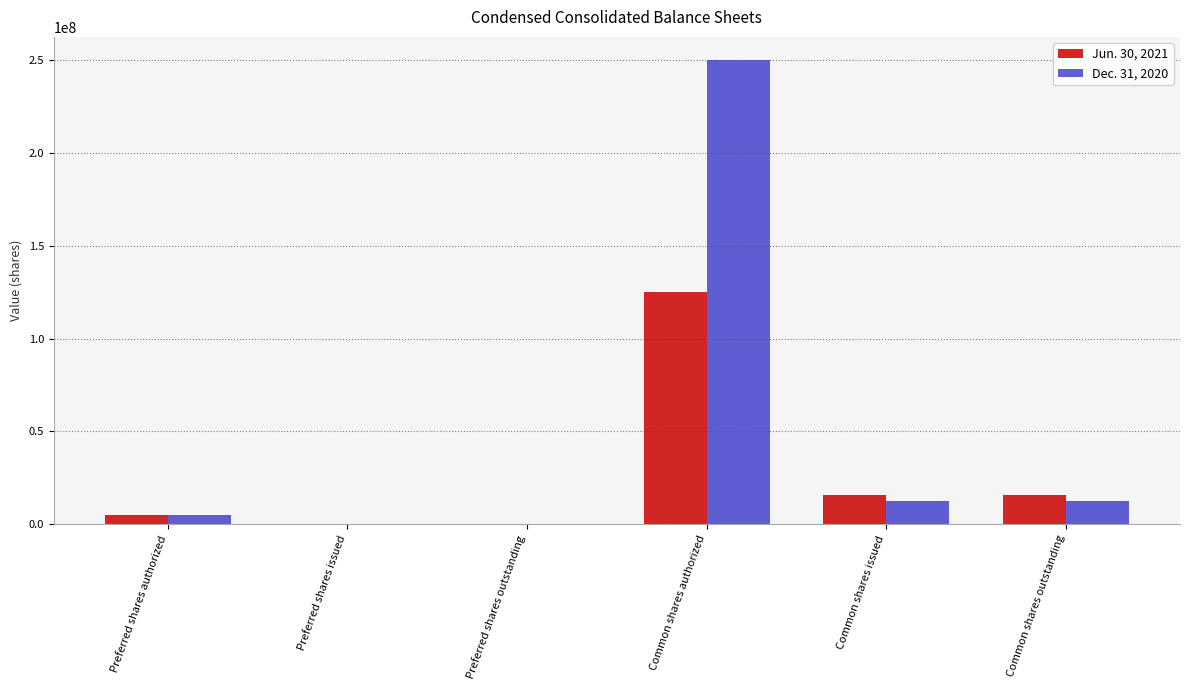

Which series has the largest total across all categories?

Dec. 31, 2020